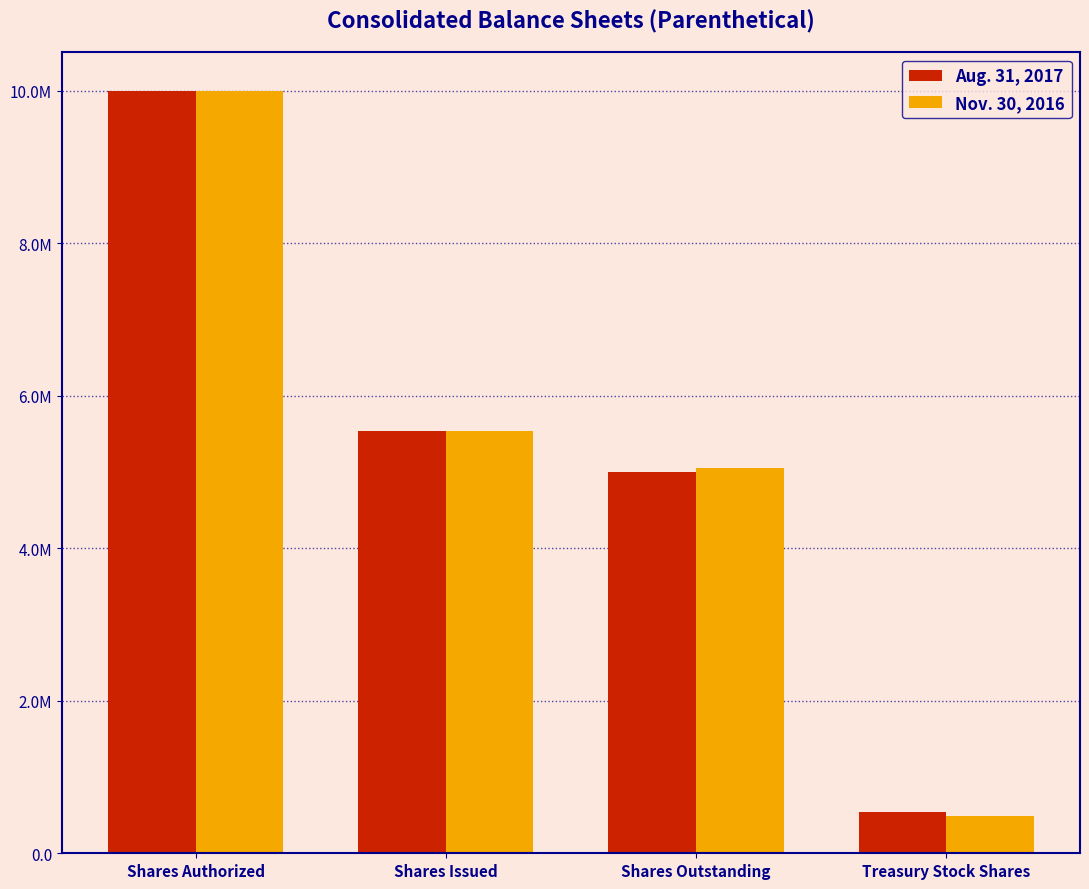

Rank the series by their maximum value, from lowest to highest.

Aug. 31, 2017, Nov. 30, 2016